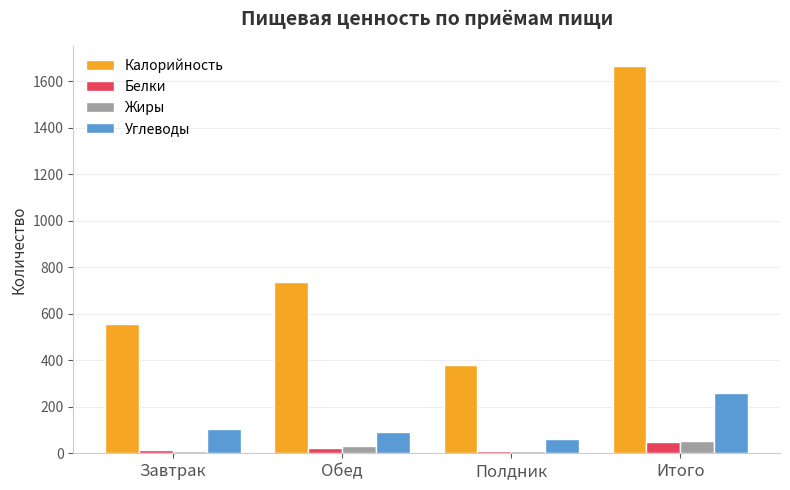

Between Завтрак and Обед, which series saw the biggest shift?

Калорийность